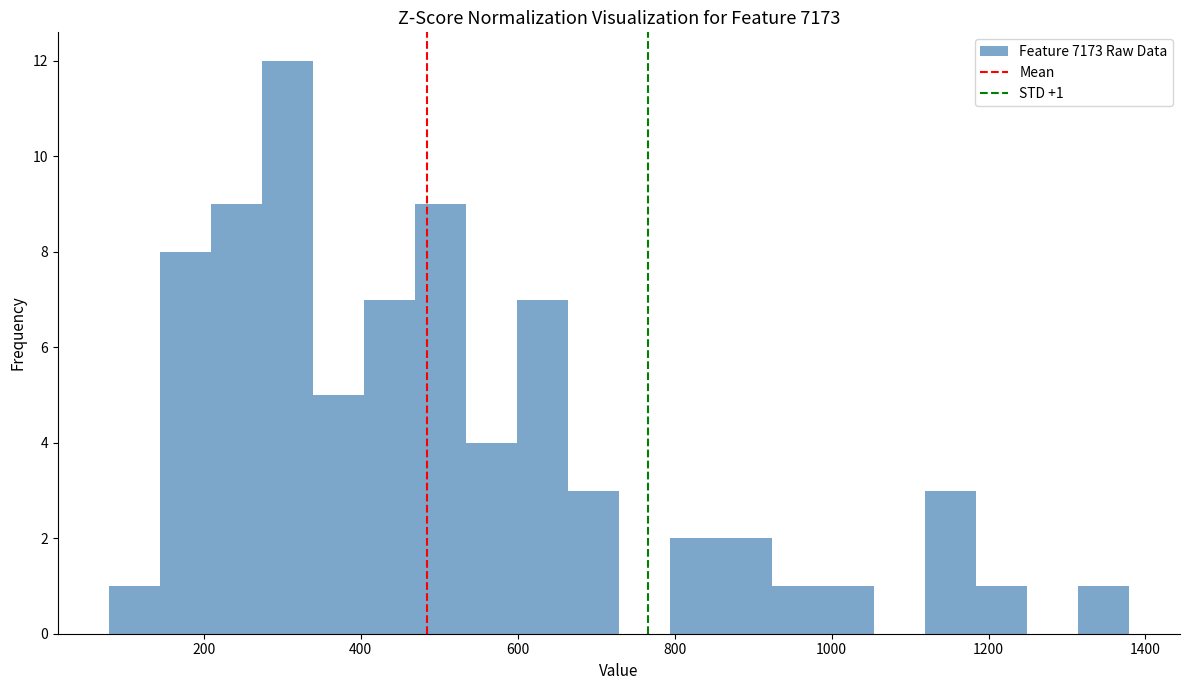

Read against the x-axis, roughly where is the centre of the tallest bar?

300